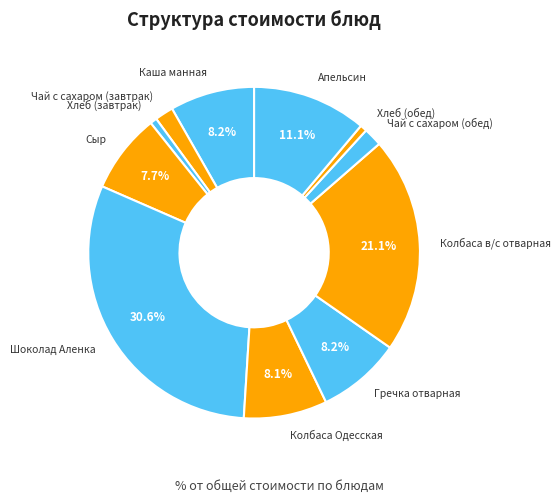

To the nearest percent, what is the difference between the Хлеб (завтрак) and Каша манная slice percentages?

8%